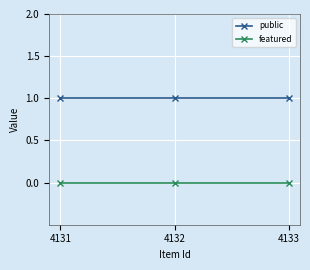

Which series has the largest total across all categories?

public